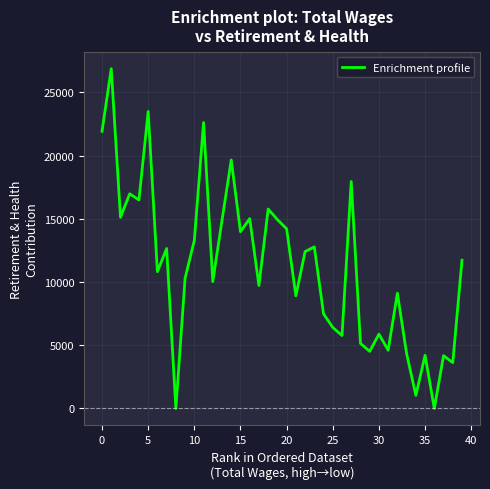

How many interior local peaks (higher than both neighbors) does the data have?

14